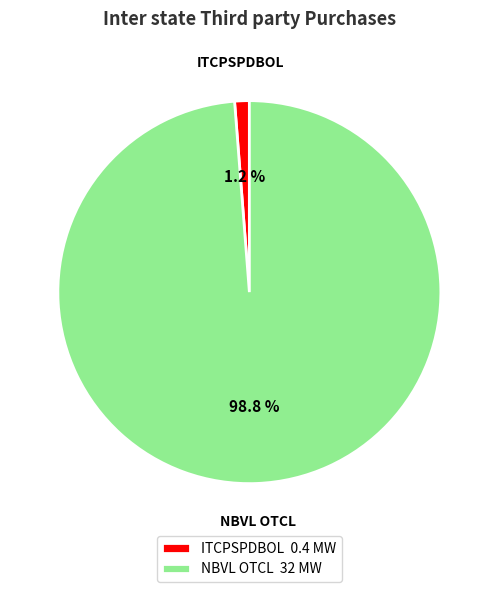

What percentage is the ITCPSPDBOL slice, to the nearest percent?

1%